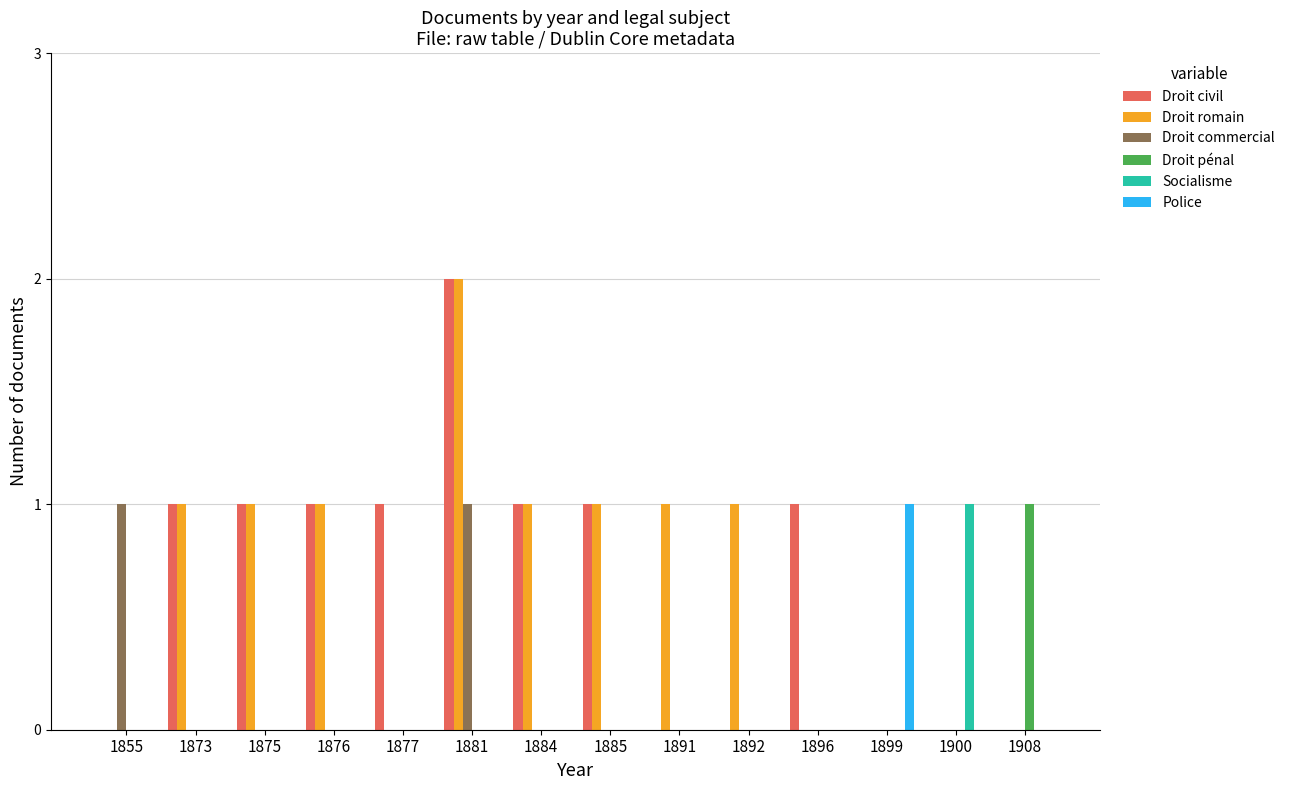

Is it true that Droit commercial equals 0 at 1873?

True